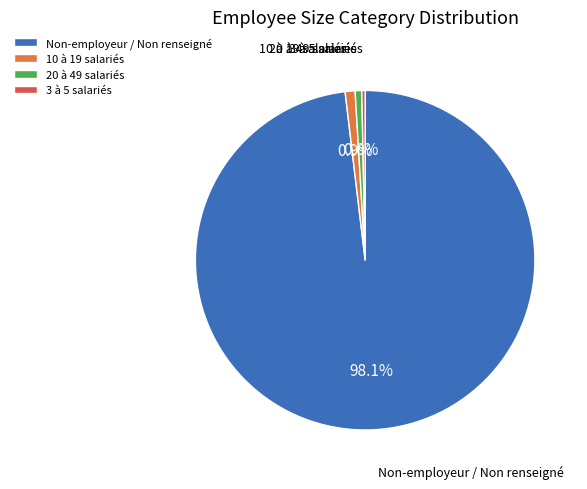

Is the sum of Non-employeur / Non renseigné and 3 à 5 salariés greater than half?

Yes